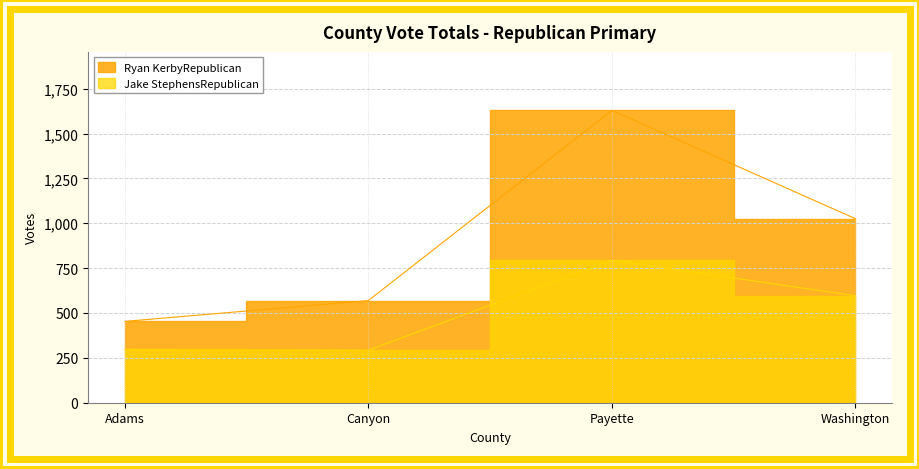

At which label does Ryan KerbyRepublican reach its peak?

Payette